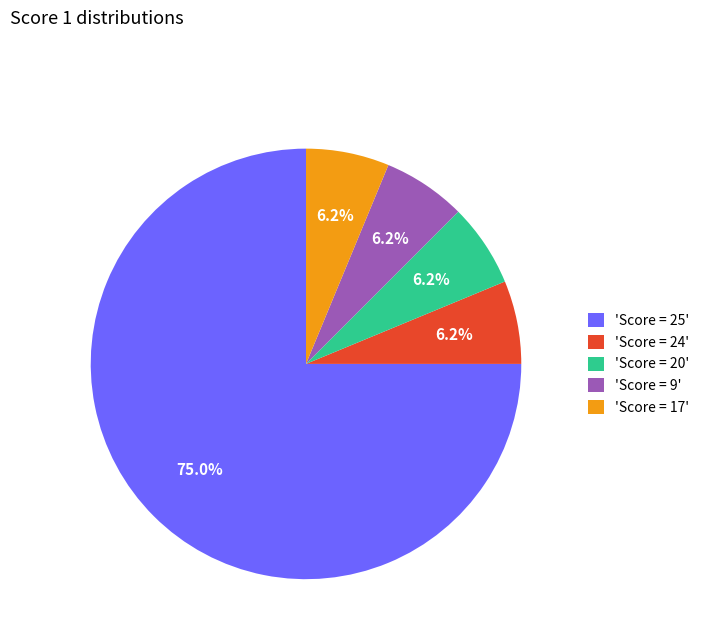

What is the largest slice in the pie chart?

'Score = 25'